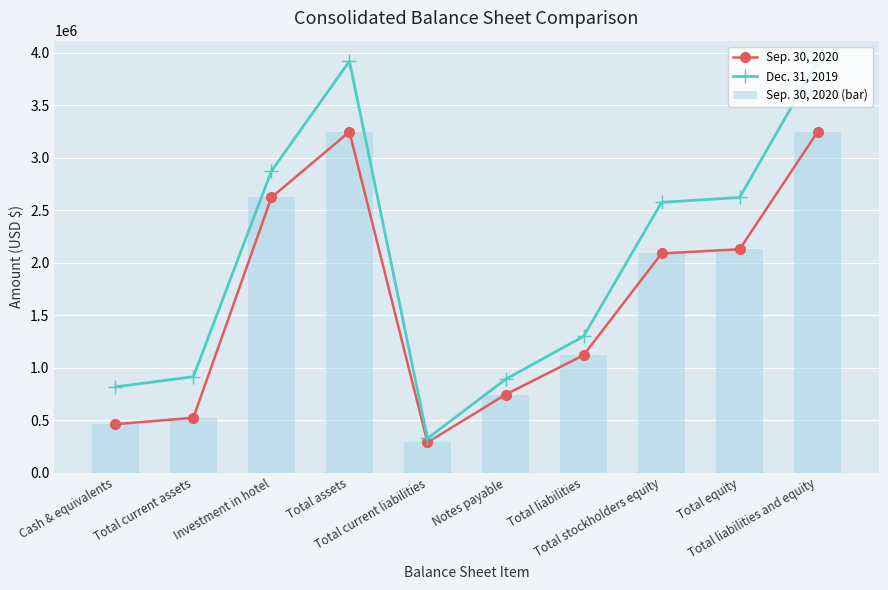

Where is Sep. 30, 2020 (bar) nearest to the value 1767278?

Total stockholders equity